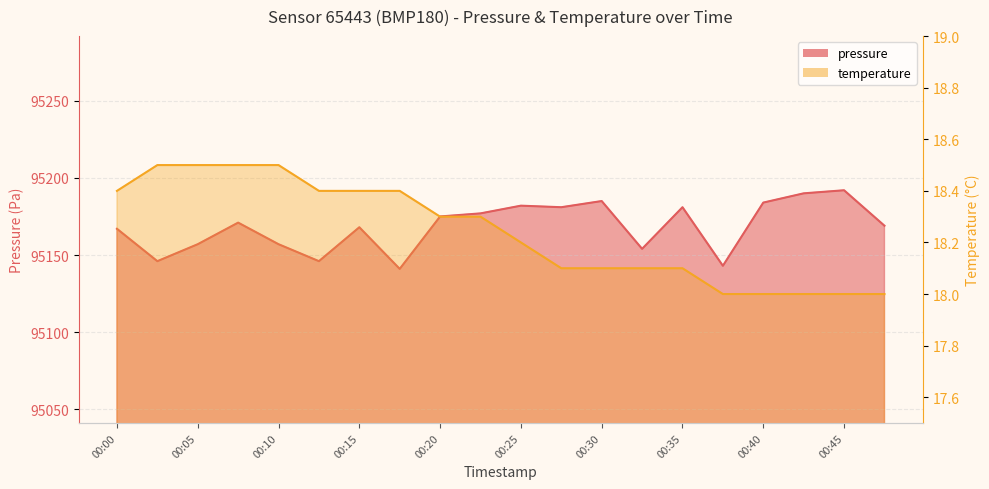

At which label does pressure reach its peak?

00:45